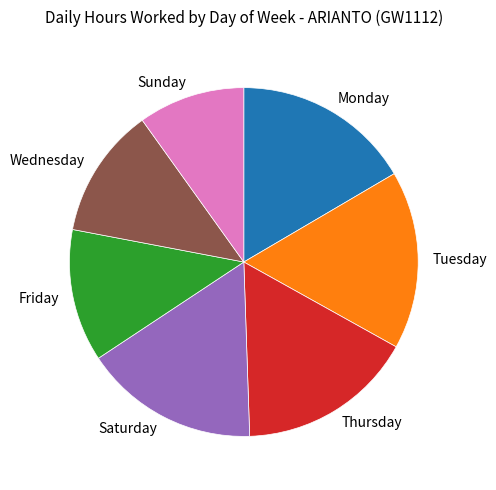

Between Sunday and Tuesday, which is larger?

Tuesday